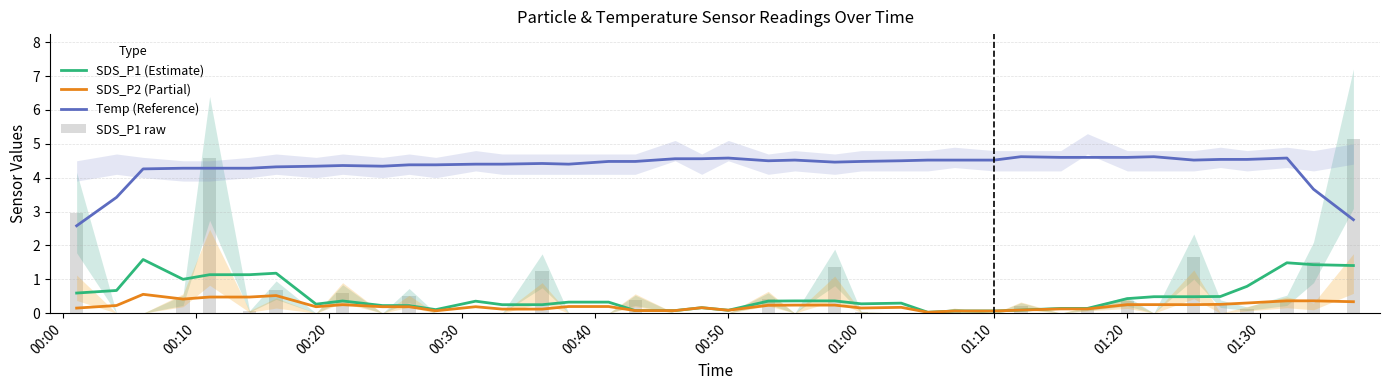

True or false: SDS_P2 (Partial) has a value of 0.1 at 00:00.

False